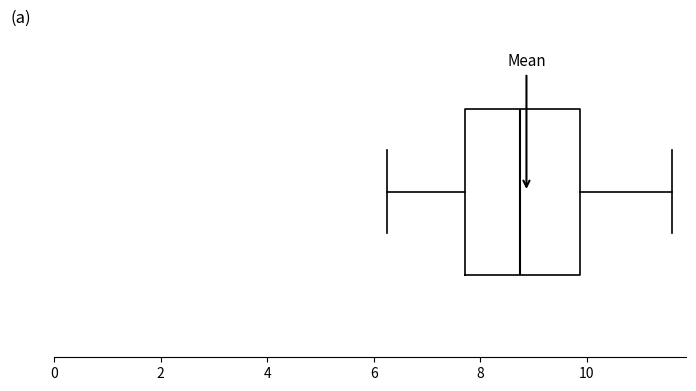

Where is the right edge of the box on the x-axis? The values are not printed on the chart, so give them approximately, as read against the axis.

9.8